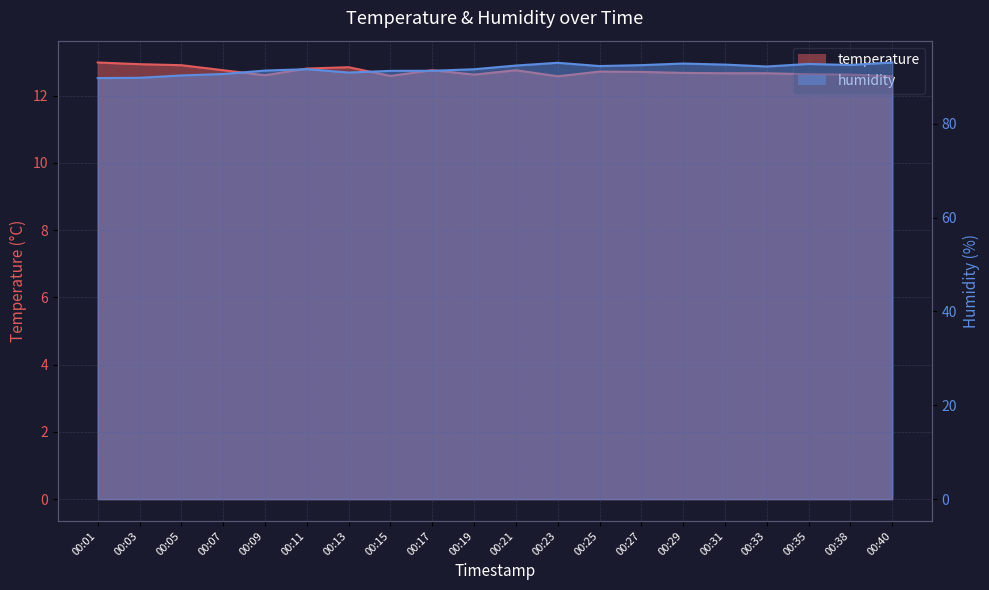

What is the value of the humidity point at the 18th from the left?

92.7